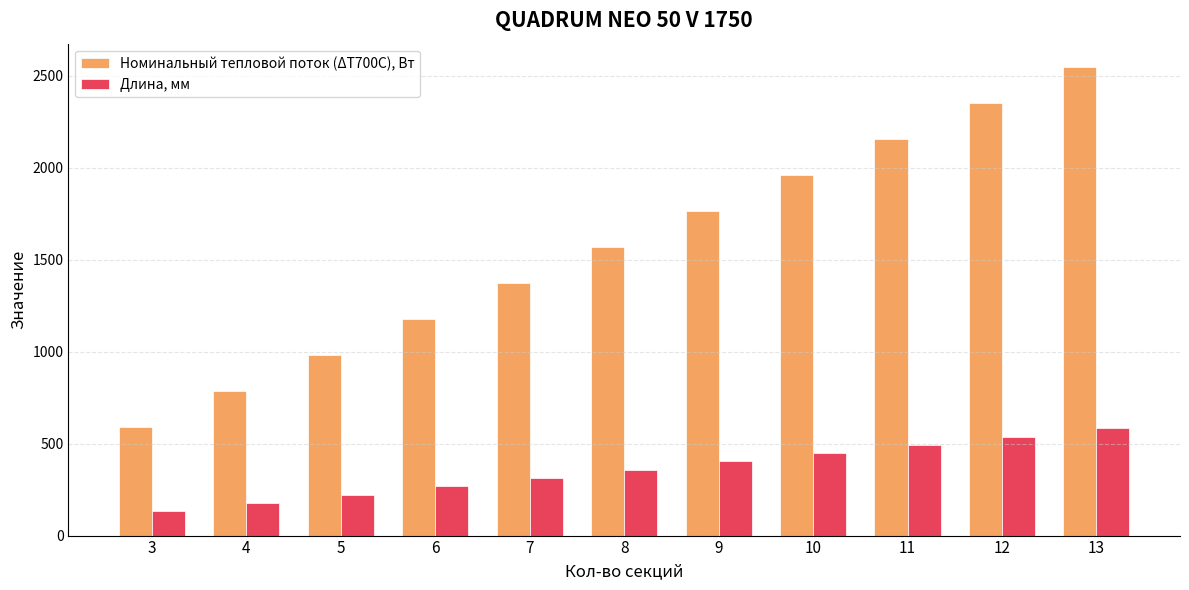

Is it true that Длина, мм equals 415 at 6?

False